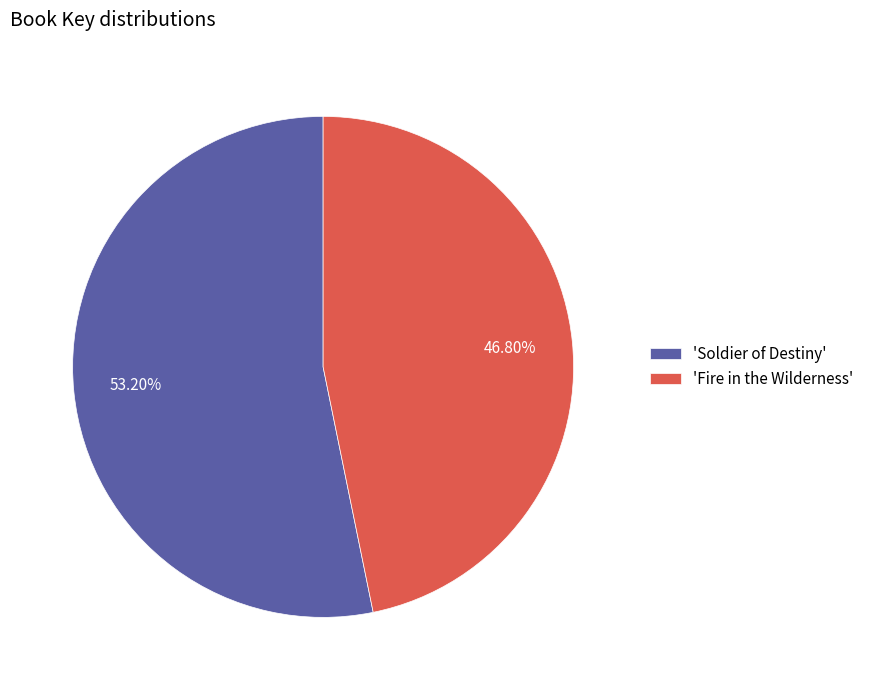

To the nearest percent, what is the average slice percentage?

50%